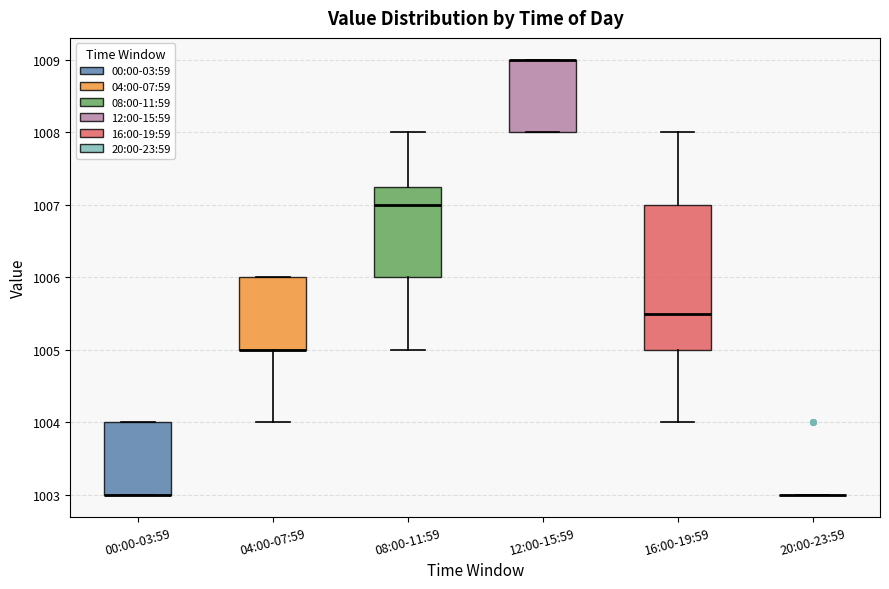

Reading left to right, transcribe this box plot: for each box, give where its median line is, the range the box spans, and where its two whiskers end, as read against the y-axis. The values are not printed on the chart, so give them approximately, as read against the axis.

00:00-03:59: median 1003.0 (drawn on the box's lower edge), box 1003.0 to 1004.0, whiskers 1003.0 to 1004.0
04:00-07:59: median 1005.0 (drawn on the box's lower edge), box 1005.0 to 1006.0, whiskers 1004.0 to 1006.0
08:00-11:59: median 1007.0, box 1006.0 to 1007.3, whiskers 1005.0 to 1008.0
12:00-15:59: median 1009.0 (drawn on the box's upper edge), box 1008.0 to 1009.0, whiskers 1008.0 to 1009.0
16:00-19:59: median 1005.5, box 1005.0 to 1007.0, whiskers 1004.0 to 1008.0
20:00-23:59: box collapsed to a line at 1003.0, whiskers 1003.0 to 1003.0